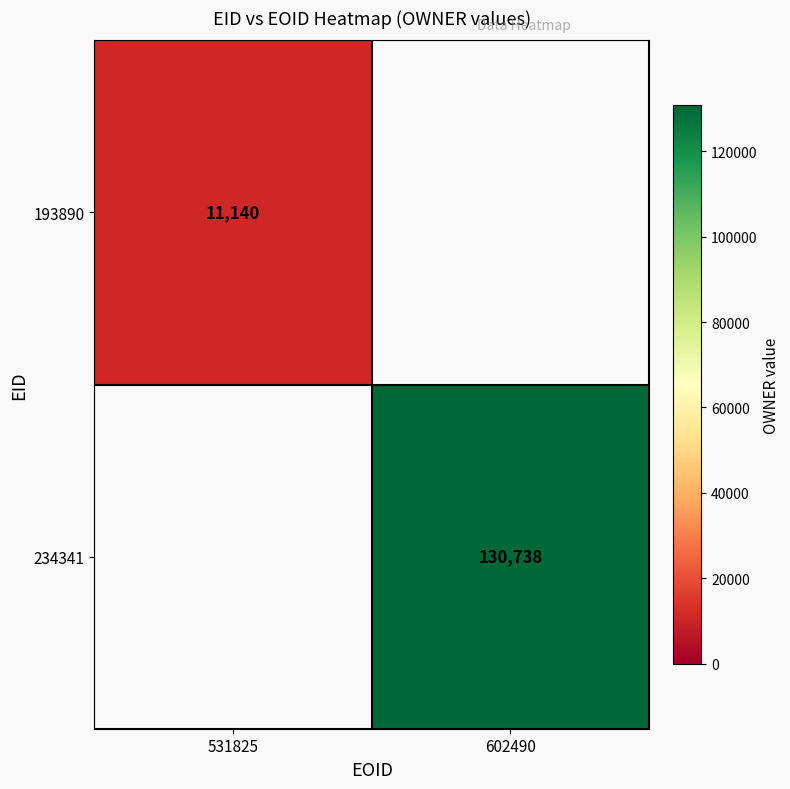

The value of 193890 at 531825 is 19312. True or false?

False